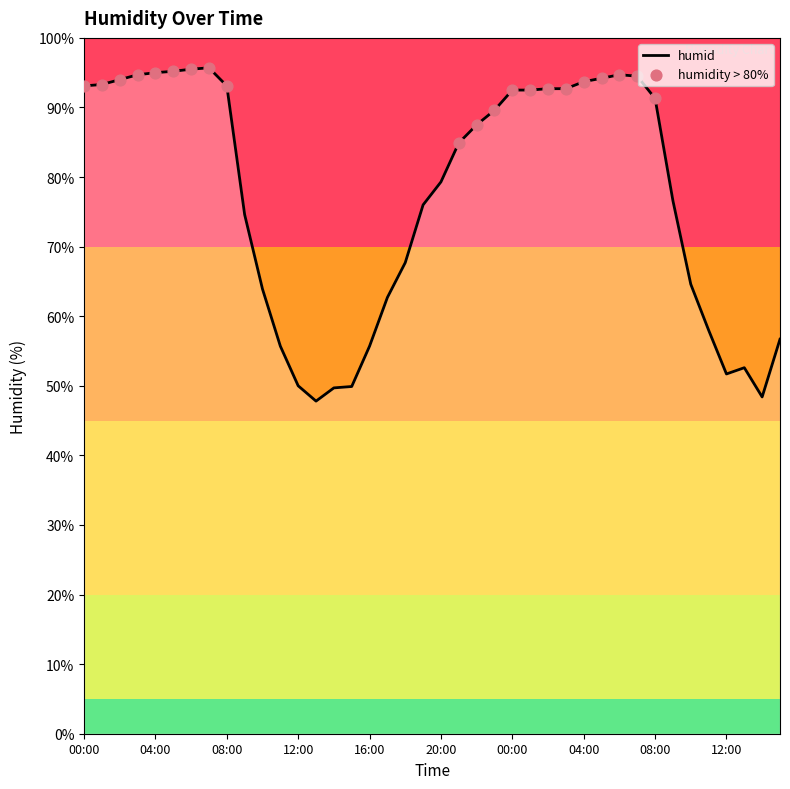

What is the maximum value shown in the chart?

95.7